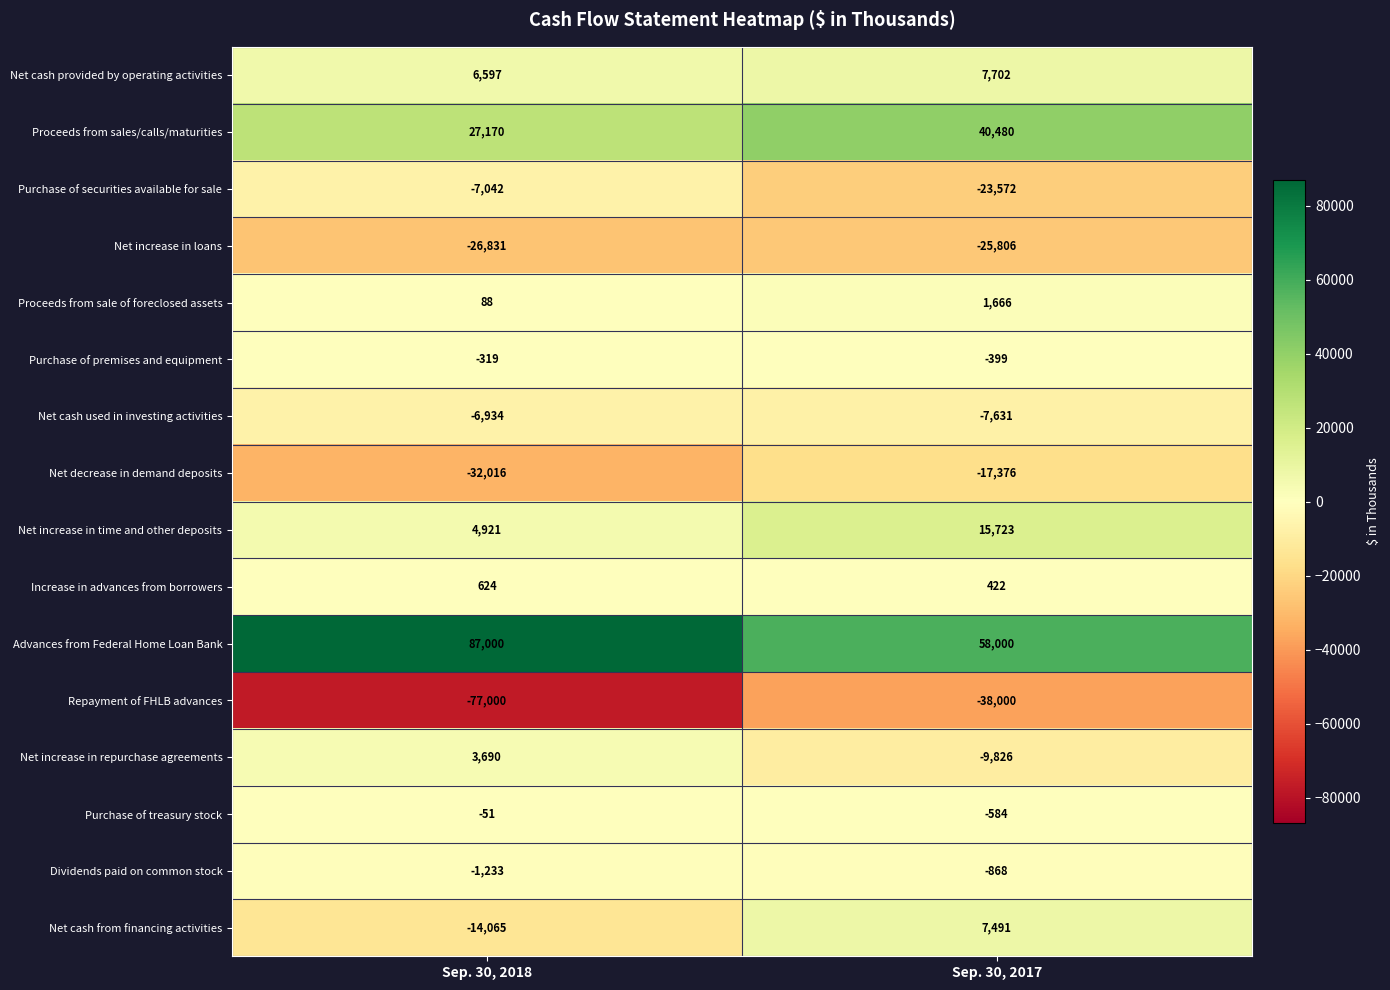

At which label is Repayment of FHLB advances closest to -57500?

Sep. 30, 2018